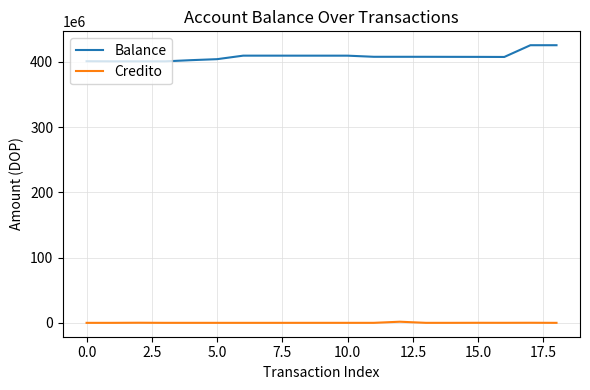

Rank the series by their maximum value, from lowest to highest.

Credito, Balance